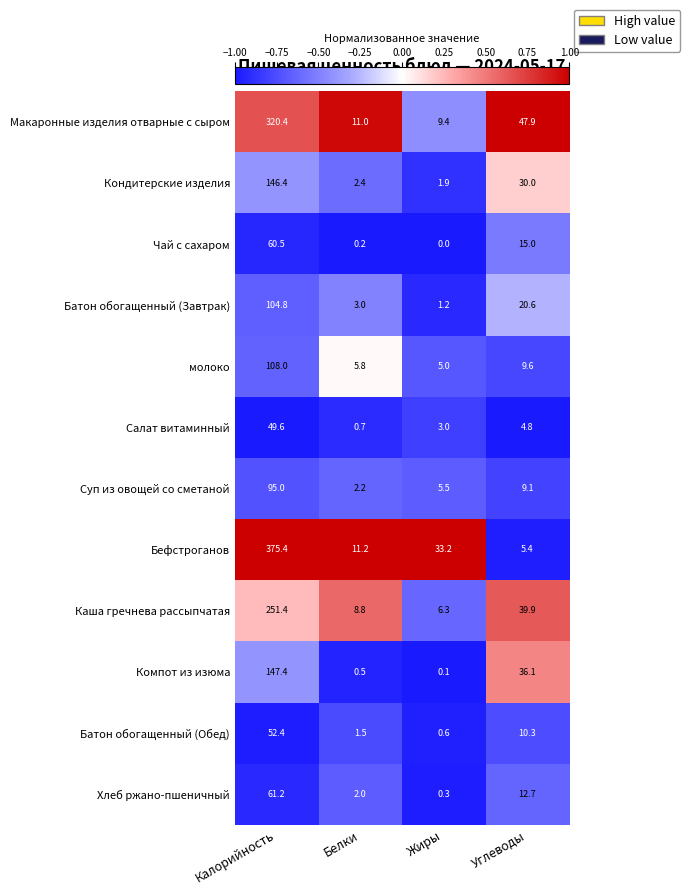

List the series in order of their peak value, lowest first.

Салат витаминный, Батон обогащенный (Обед), Чай с сахаром, Хлеб ржано-пшеничный, Суп из овощей со сметаной, Батон обогащенный (Завтрак), молоко, Кондитерские изделия, Компот из изюма, Каша гречнева рассыпчатая, Макаронные изделия отварные с сыром, Бефстроганов